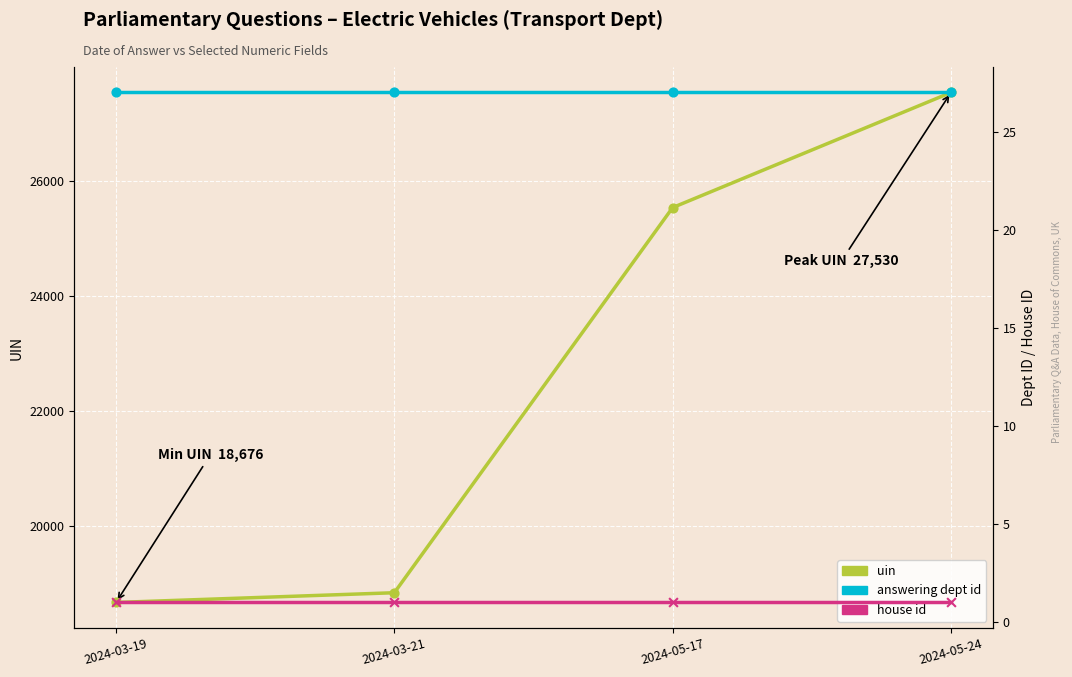

What are all the series names shown in the legend?

uin, answering dept id, house id